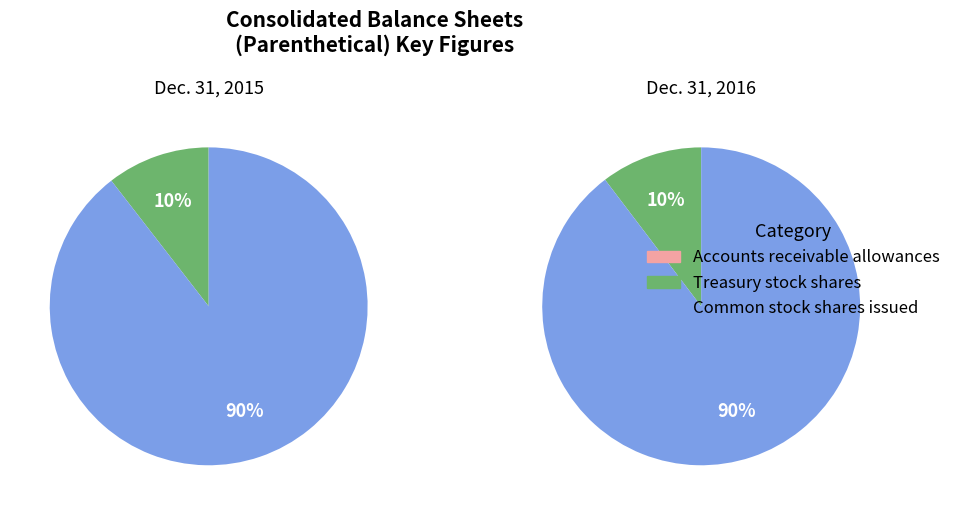

Is the sum of Common stock shares issued and Treasury stock shares greater than half?

Yes